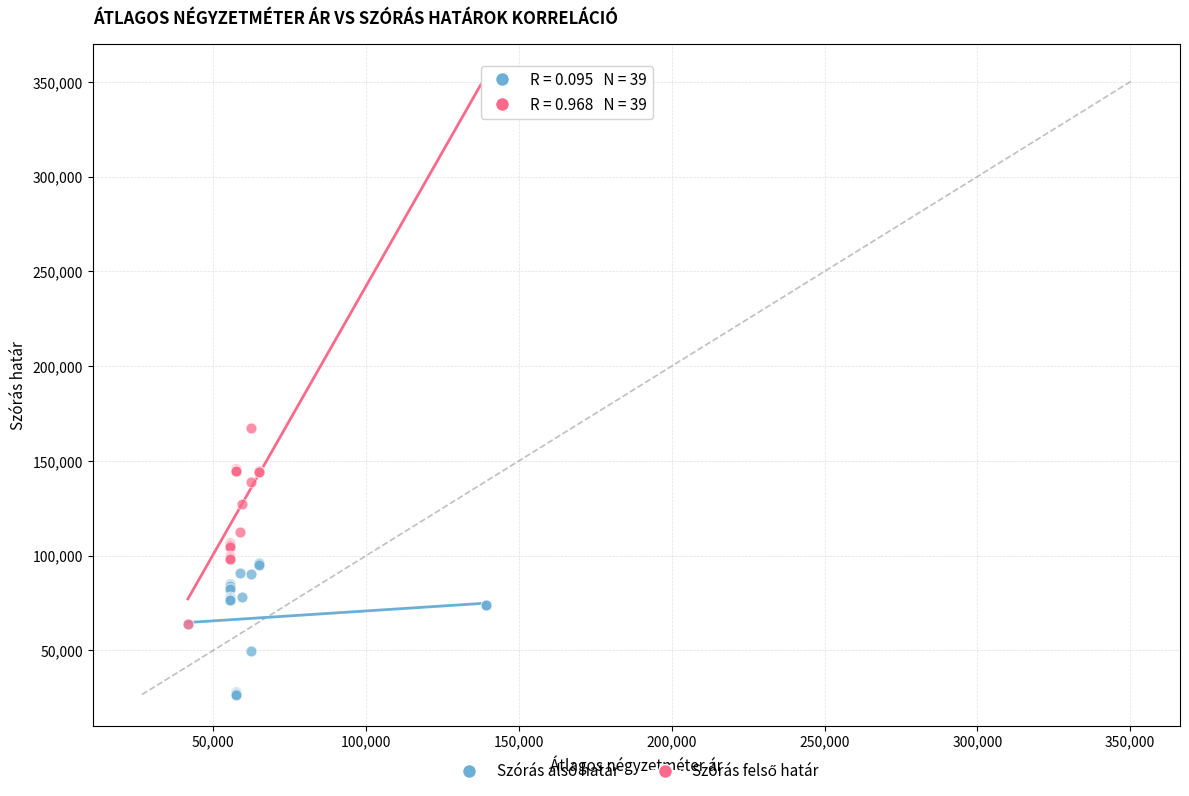

Across all series, what Y value is closest to 188406?

167351